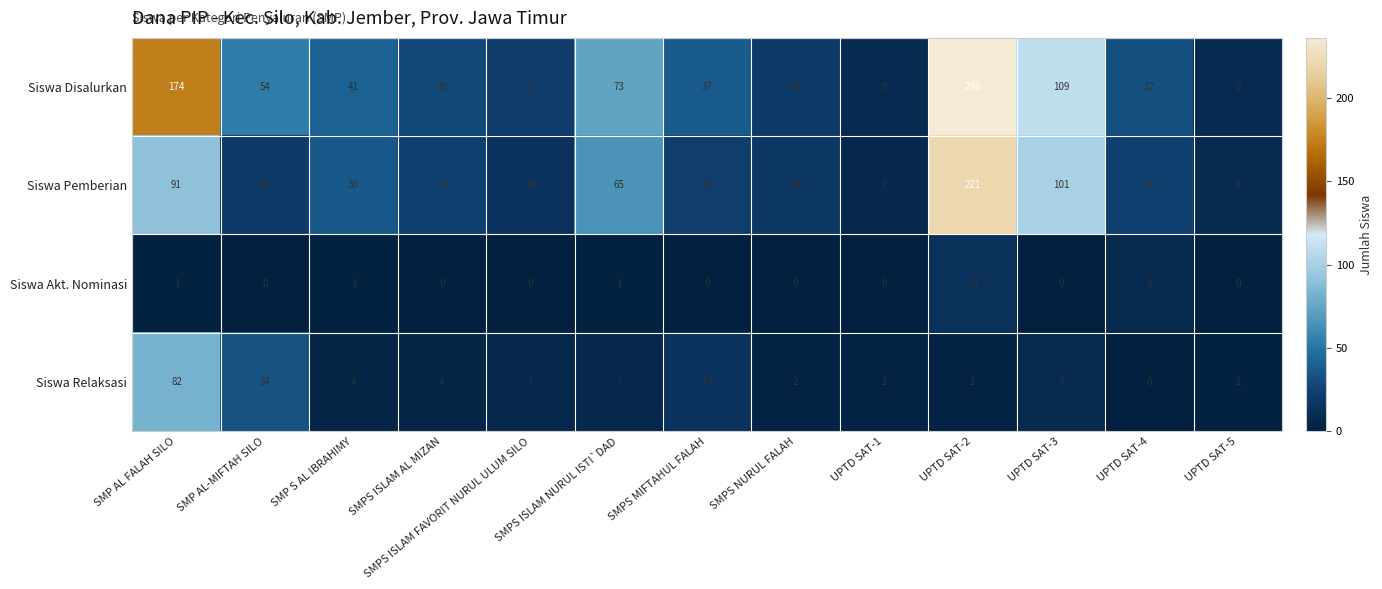

How many series are shown in this chart?

4